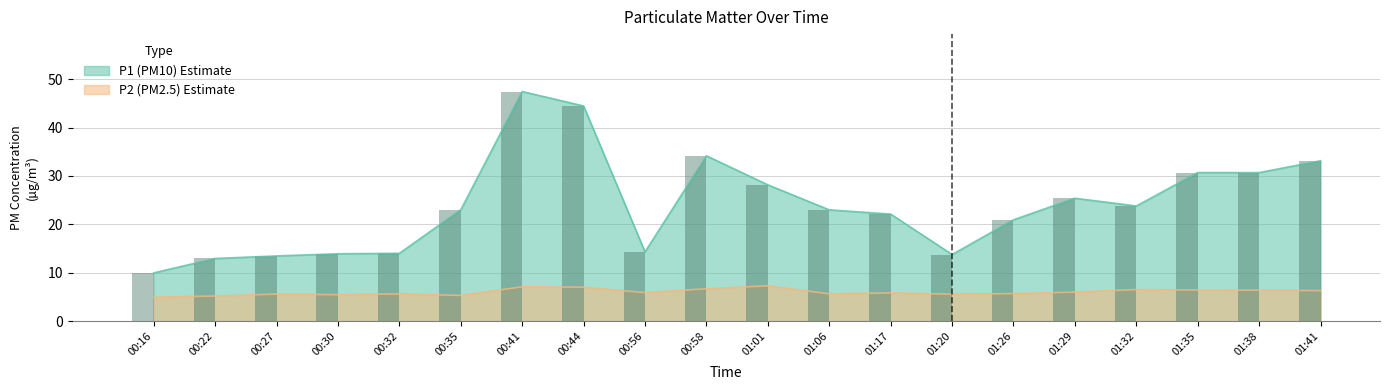

Reading right to left, extract all data points from this chart.

P1: 33.1	30.7	30.7	23.8	25.4	20.9	13.8	22.1	23.0	28.2	34.2	14.3	44.5	47.5	23.0	14.0	13.9	13.5	12.9	10.0
P2: 6.3	6.4	6.4	6.5	6.0	5.7	5.6	5.8	5.7	7.3	6.7	5.9	7.0	7.1	5.3	5.6	5.5	5.6	5.2	5.0